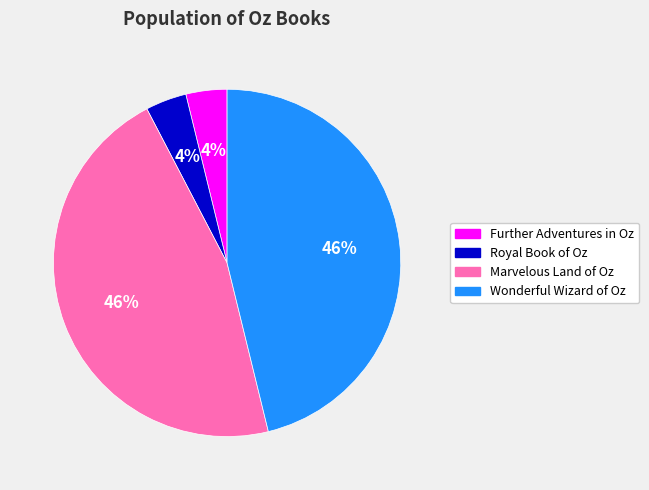

To the nearest percent, what portion does Royal Book of Oz represent?

4%